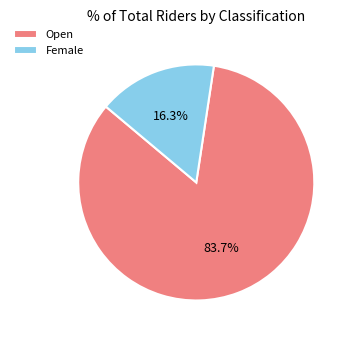

Which category has the smallest portion of the pie?

Female